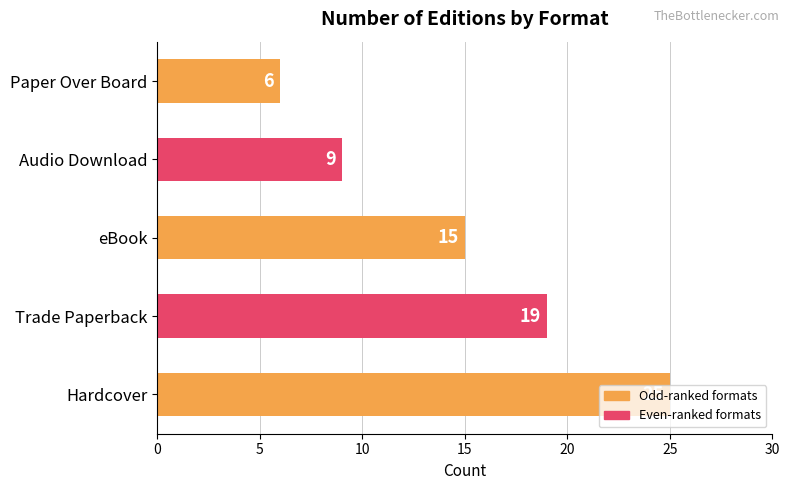

How many bars are there in total?

5